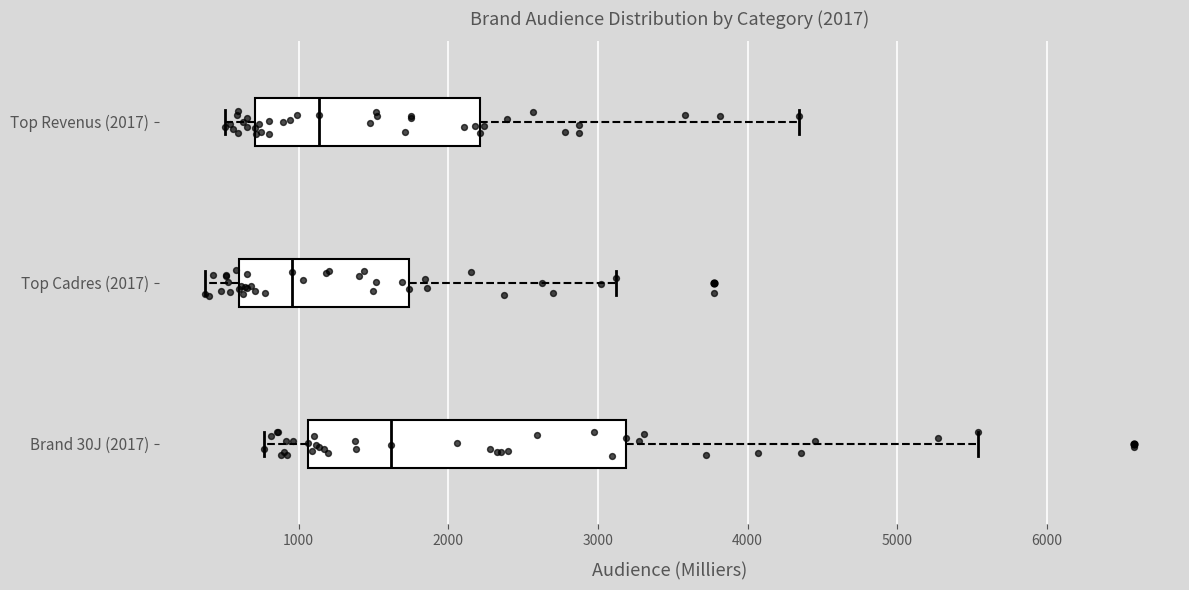

Which box has the furthest to the left median line?

Top Cadres (2017)